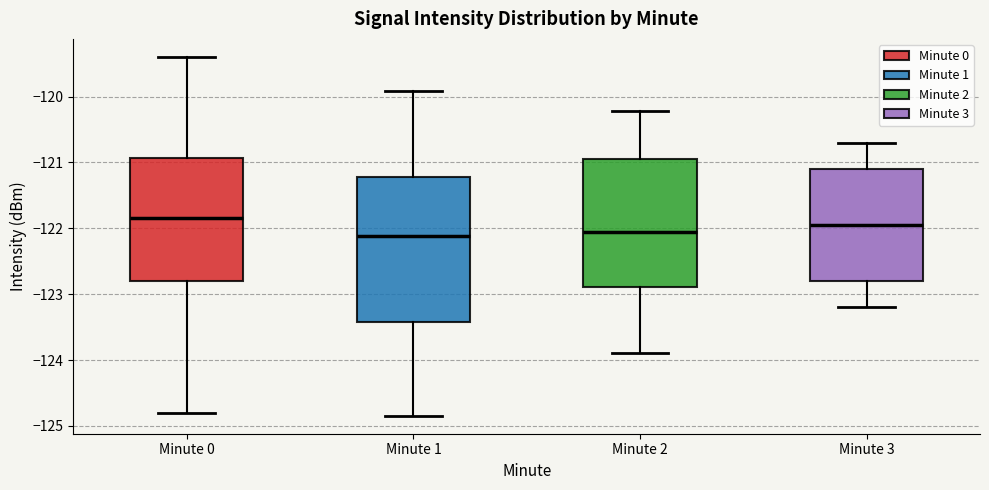

Comparing the boxes themselves (not the whiskers), which one is the tallest?

Minute 1